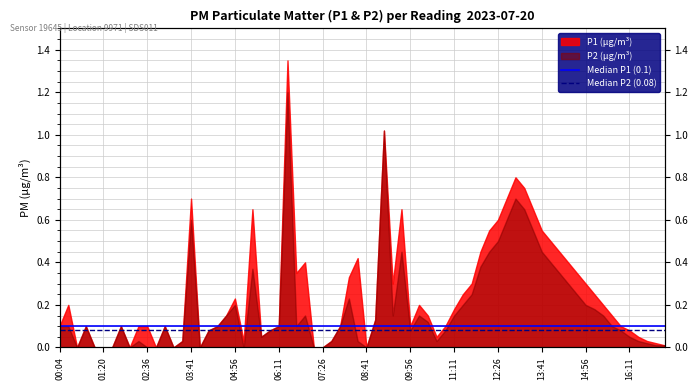

What is the value of the Median P1 (0.1) point at the 2nd from the left?

0.1